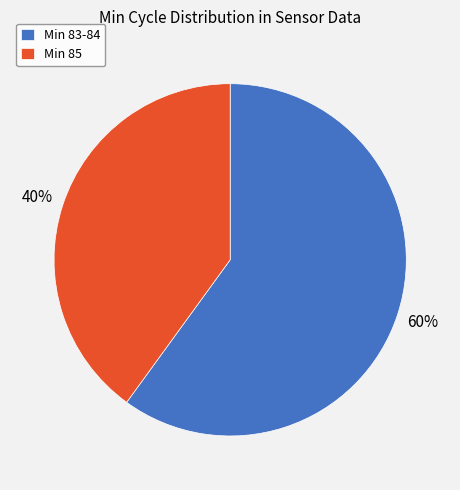

Combined, do Min 83-84 and Min 85 account for over 50%?

Yes